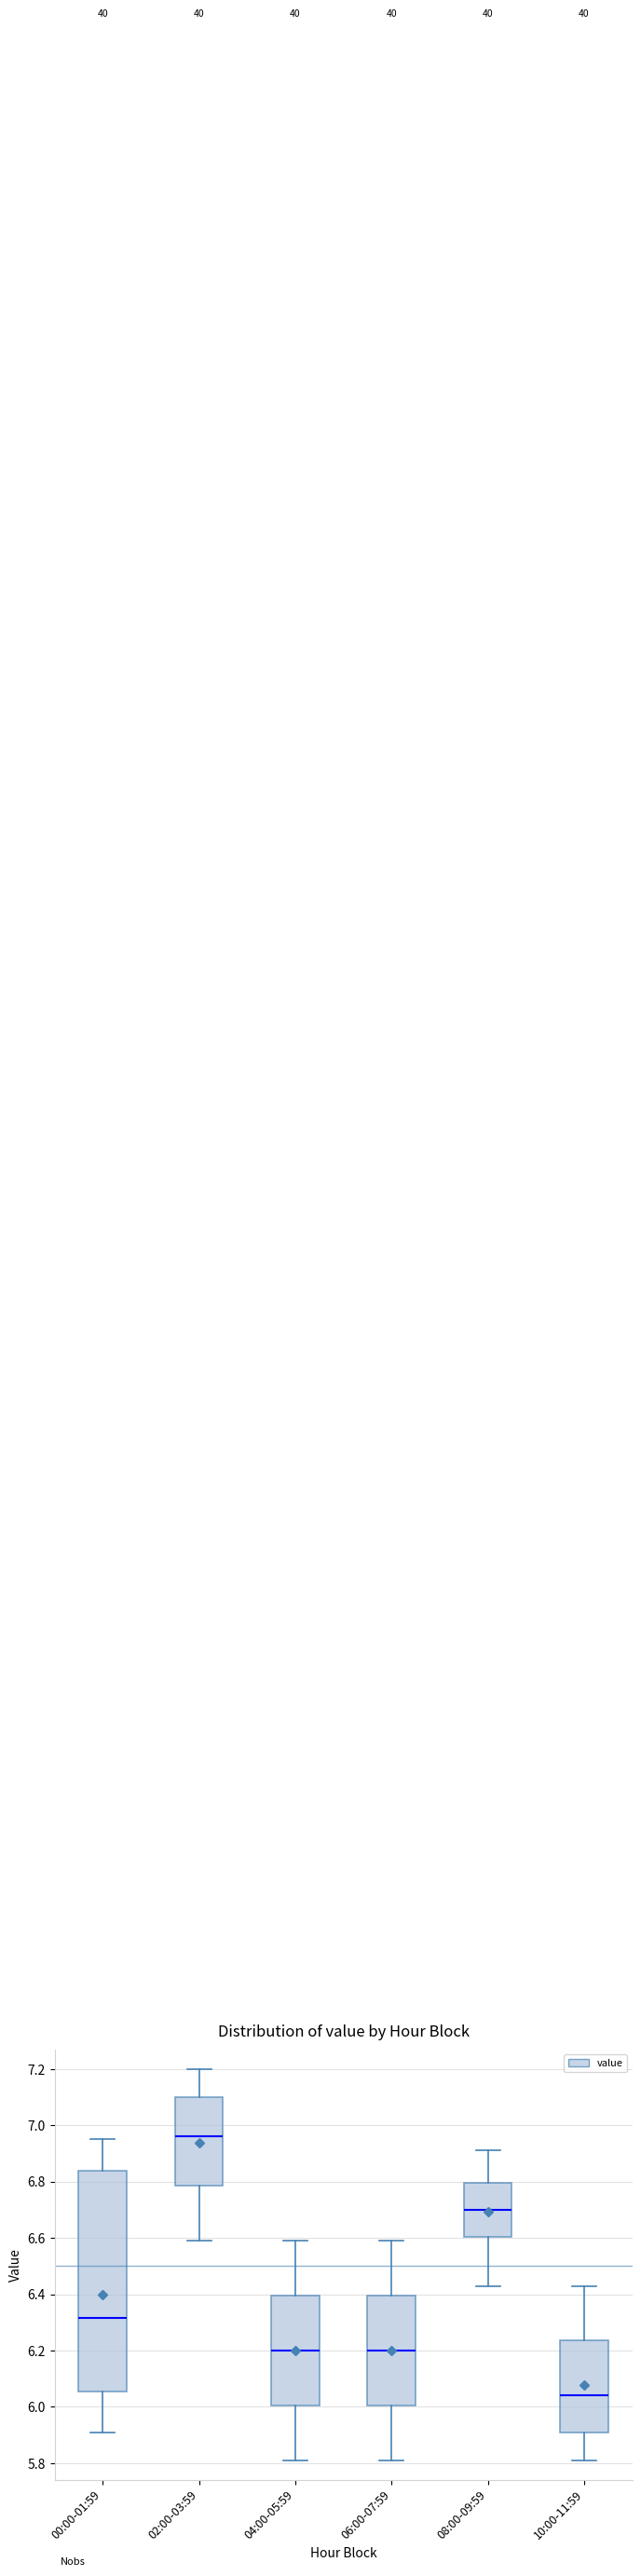

Reading left to right, read every box against the y-axis: the position of its median line, the range the box covers, and the ends of its whiskers. The values are not printed on the chart, so give them approximately, as read against the axis.

00:00-01:59: median 6.32, box 6.06 to 6.84, whiskers 5.92 to 6.96
02:00-03:59: median 6.96, box 6.78 to 7.10, whiskers 6.60 to 7.20
04:00-05:59: median 6.20, box 6.00 to 6.40, whiskers 5.82 to 6.60
06:00-07:59: median 6.20, box 6.00 to 6.40, whiskers 5.82 to 6.60
08:00-09:59: median 6.70, box 6.60 to 6.80, whiskers 6.44 to 6.92
10:00-11:59: median 6.04, box 5.92 to 6.24, whiskers 5.82 to 6.44